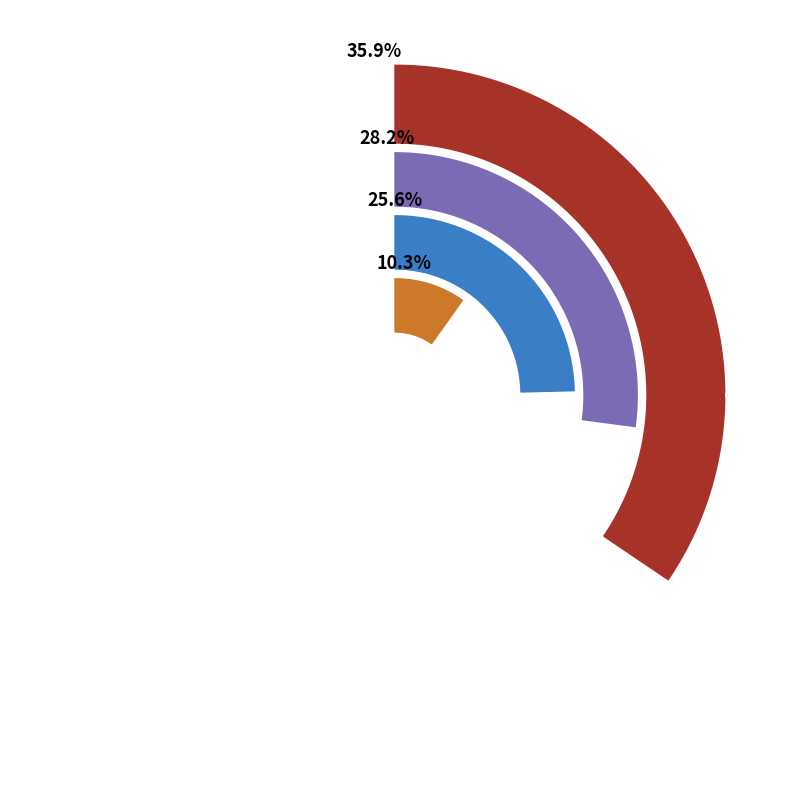

Which category has the smallest portion of the pie?

Compact Disk